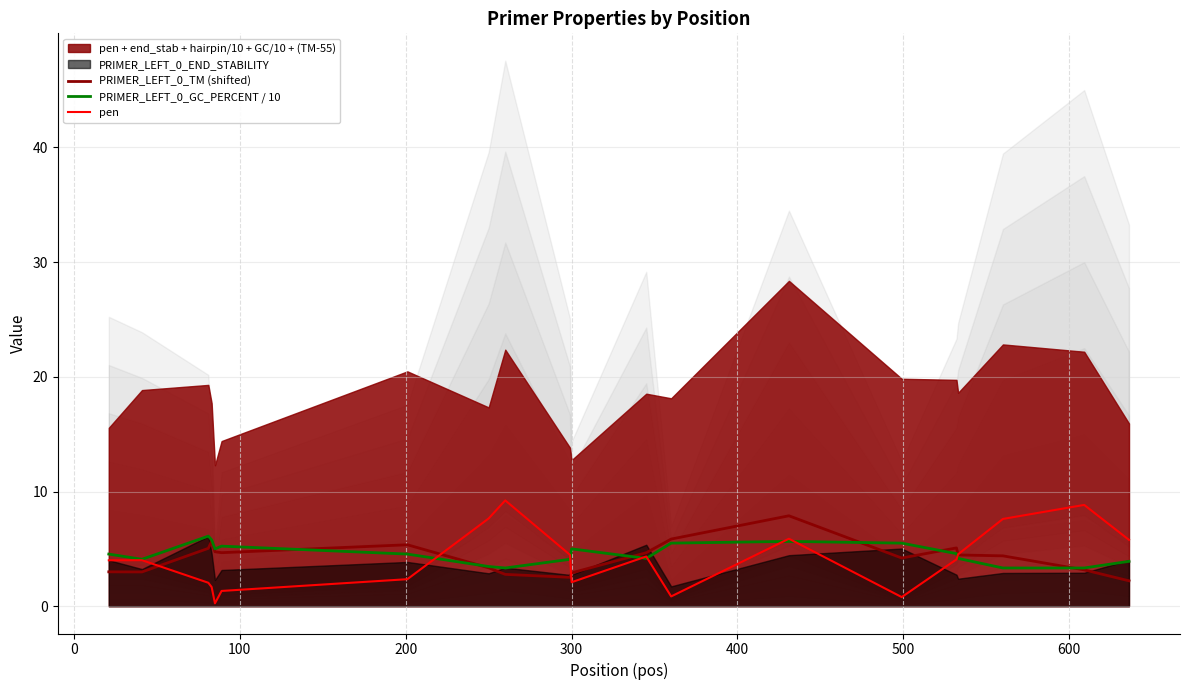

What is the highest value of the PRIMER_LEFT_0_TM (shifted) series?

7.9